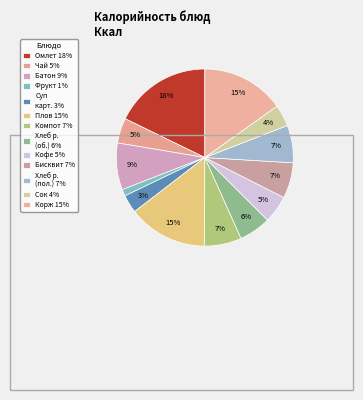

Count the number of slices in the pie.

13